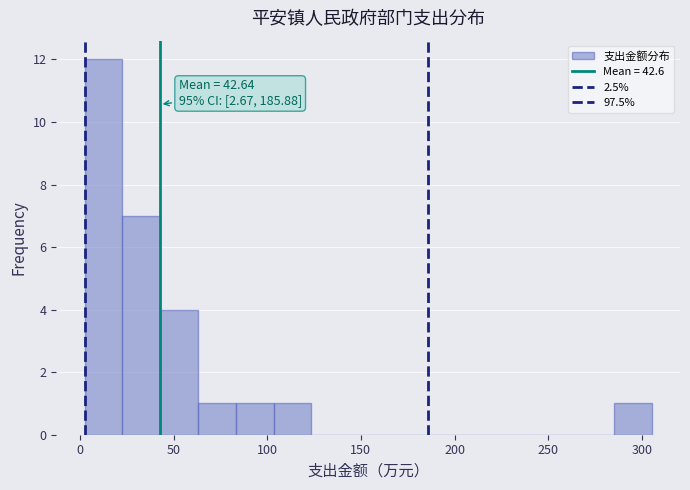

Over which range of the x-axis is the bar tallest?

5 to 25